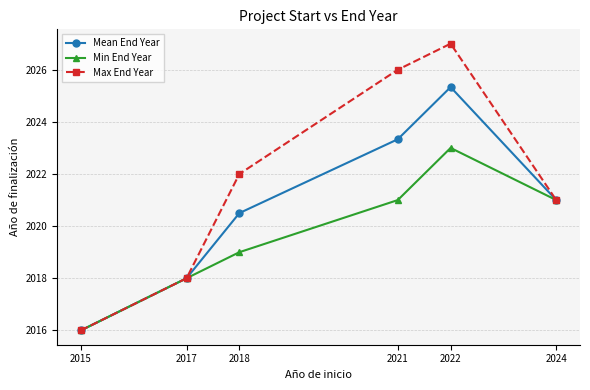

Is it true that Mean End Year equals 2020.5 at 2018?

True